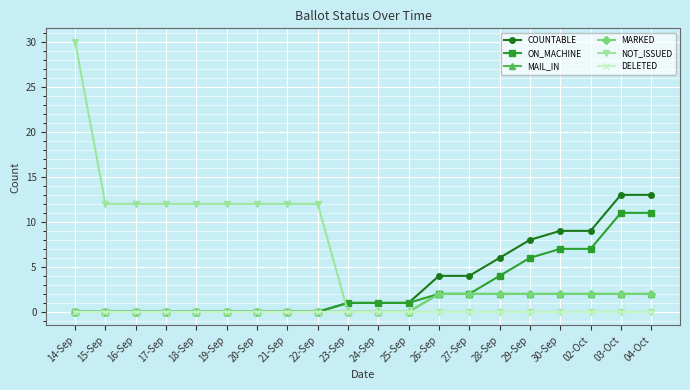

Reading right to left, what are all the values shown in this chart?

COUNTABLE: 13	13	9	9	8	6	4	4	1	1	1	0	0	0	0	0	0	0	0	0
ON_MACHINE: 11	11	7	7	6	4	2	2	1	1	1	0	0	0	0	0	0	0	0	0
MAIL_IN: 2	2	2	2	2	2	2	2	0	0	0	0	0	0	0	0	0	0	0	0
MARKED: 2	2	2	2	2	2	2	2	0	0	0	0	0	0	0	0	0	0	0	0
NOT_ISSUED: 0	0	0	0	0	0	0	0	0	0	0	12	12	12	12	12	12	12	12	30
DELETED: 0	0	0	0	0	0	0	0	0	0	0	0	0	0	0	0	0	0	0	0